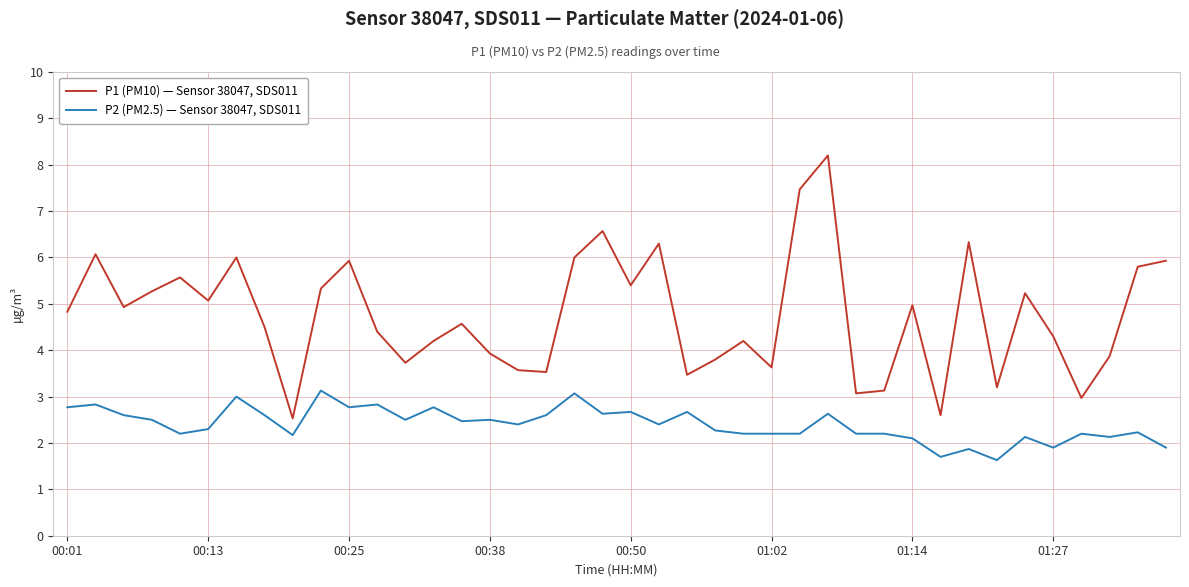

What is the difference between the maximum and minimum values in the P2 (PM2.5) — Sensor 38047, SDS011 series?

1.5